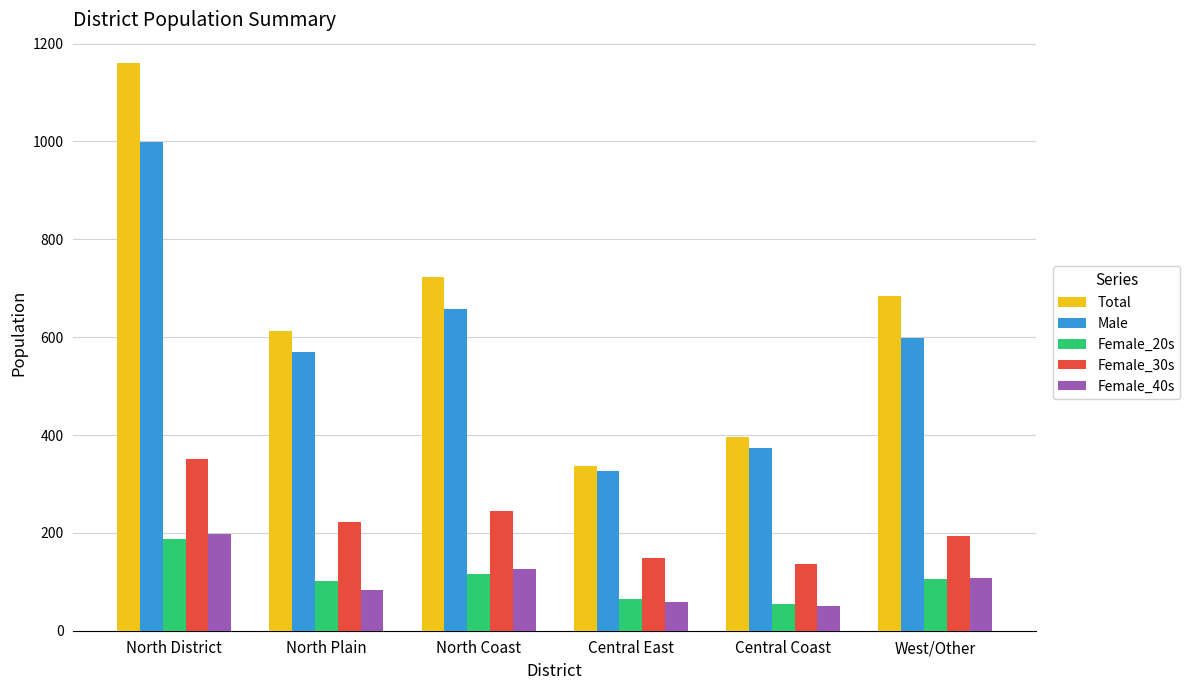

Which category has the highest value across all series?

North District